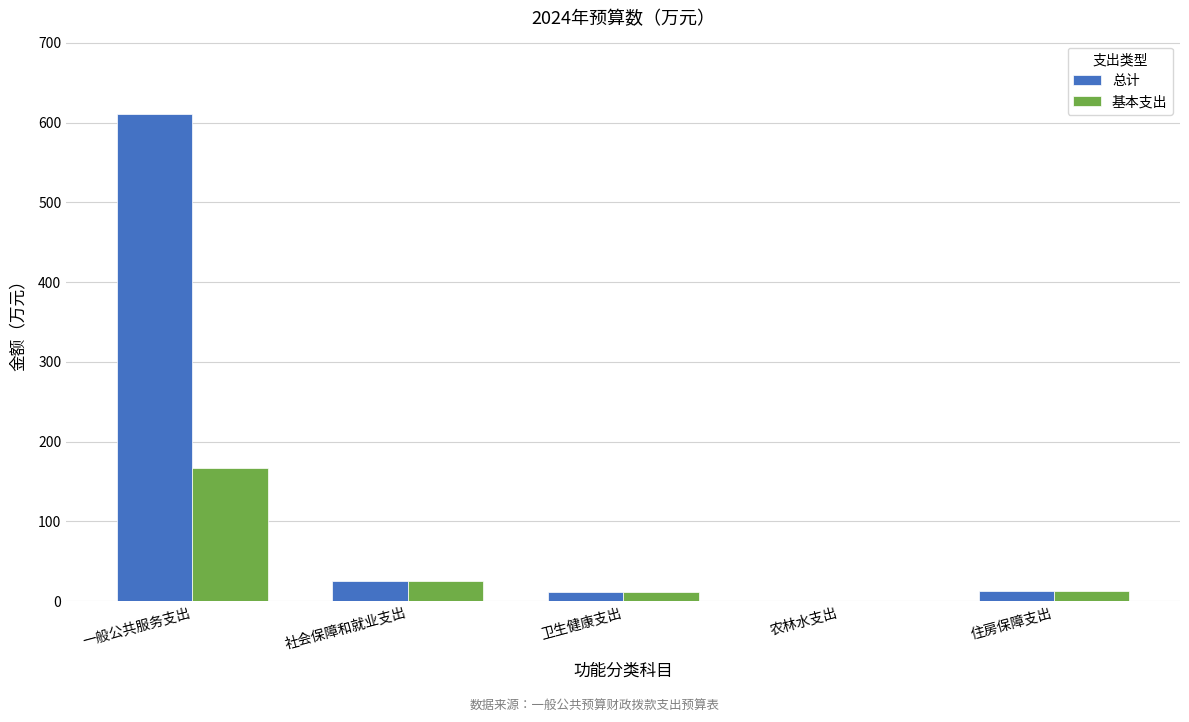

What is the total value across all series at 农林水支出?

0.1